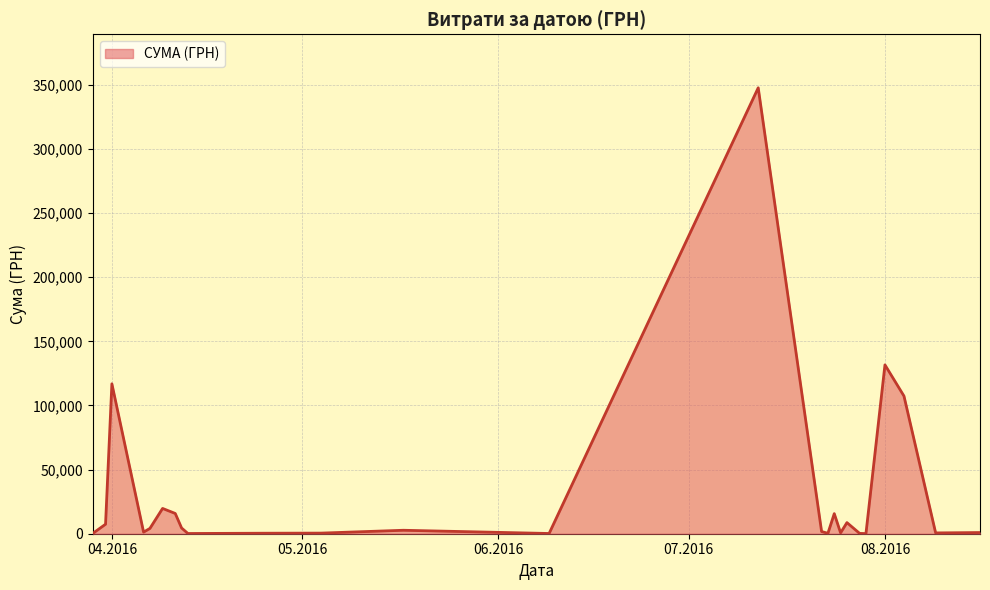

What is the maximum value shown in the chart?

347609.8